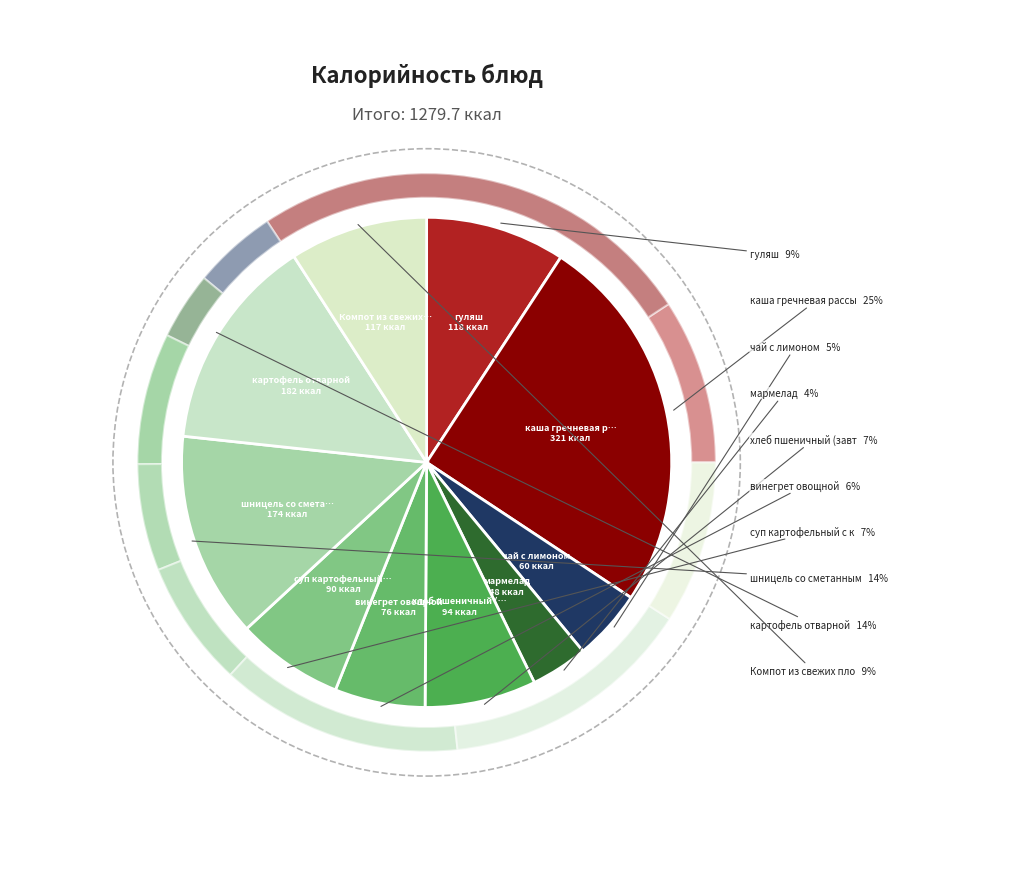

What portion of the pie excludes чай с лимоном?

95.3%